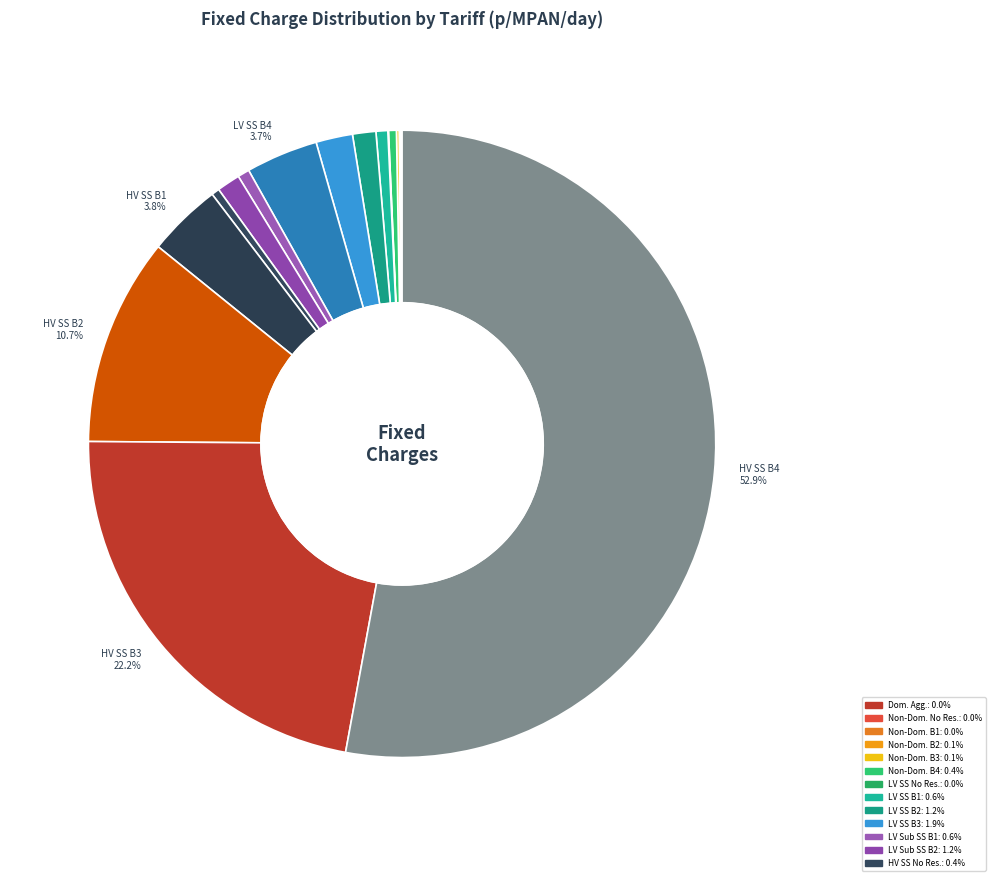

Is there a majority slice in this chart?

Yes